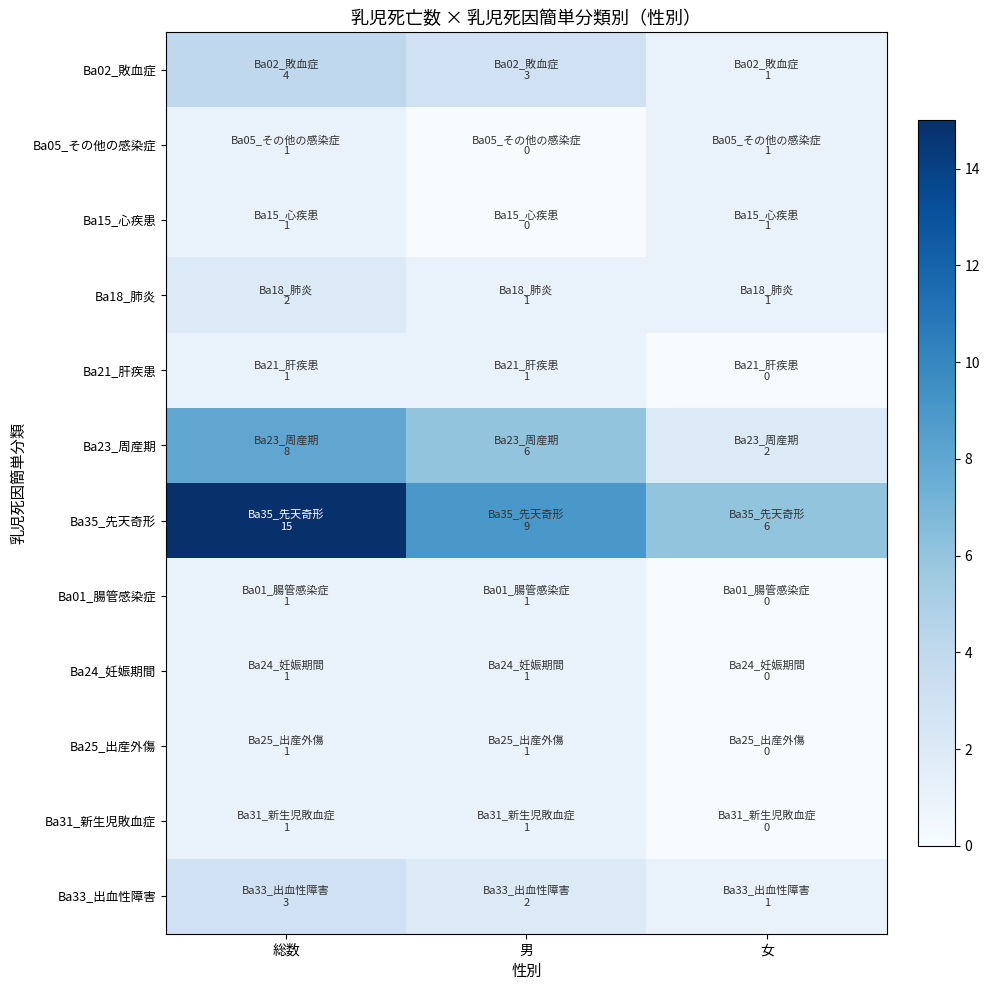

Which series has the largest range (max minus min)?

Ba35_先天奇形